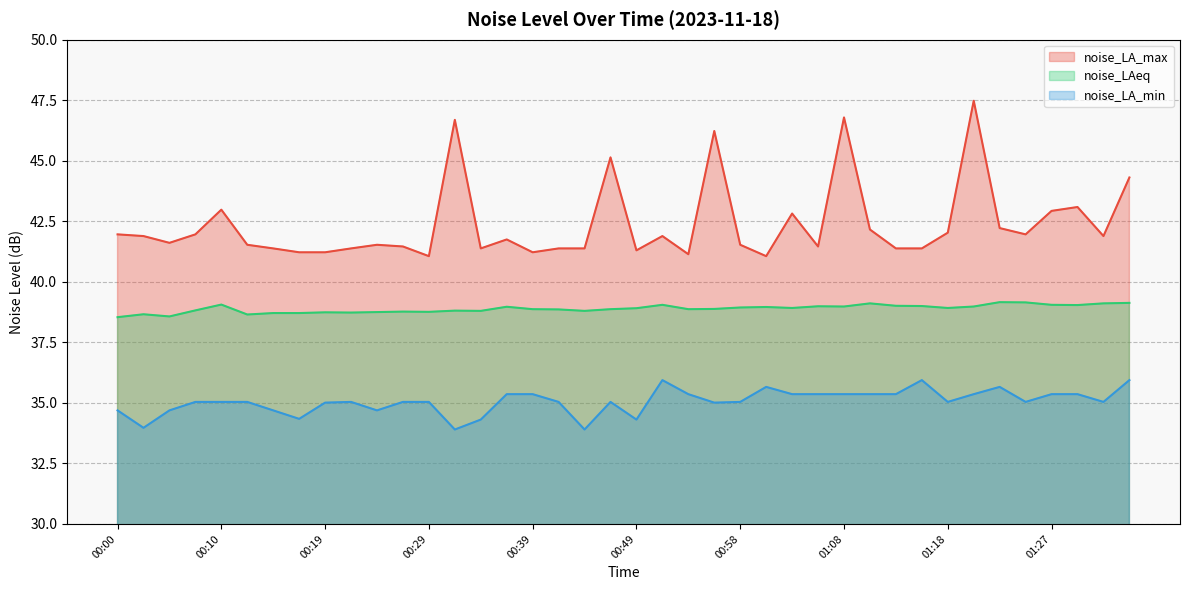

What is the sum of the noise_LAeq values at 01:32 and 00:22?

77.8